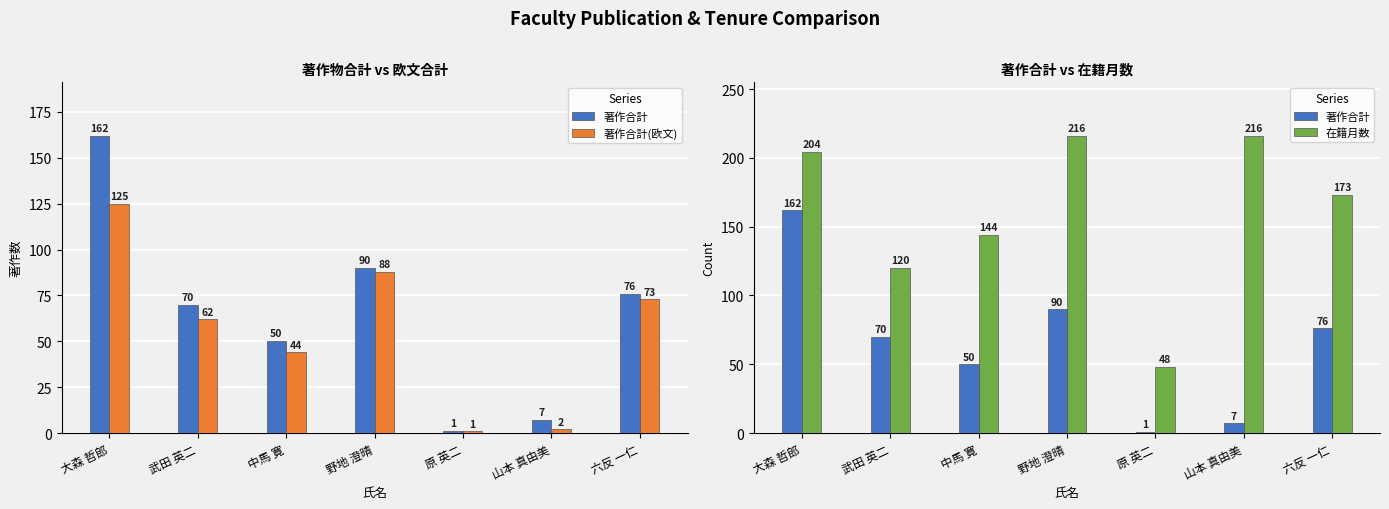

What is the difference between the second highest and minimum values in the 在籍月数 series?

168